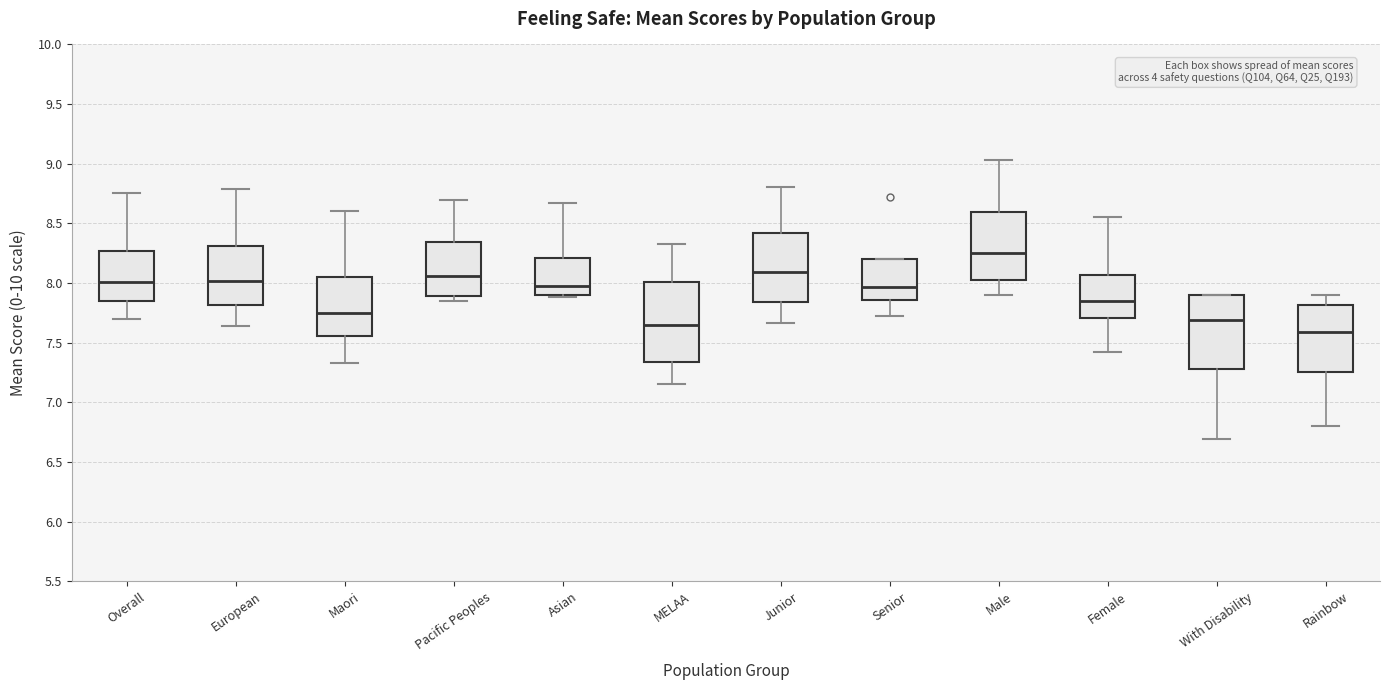

Where does the median line of the box for Rainbow sit on the y-axis? The values are not printed on the chart, so give them approximately, as read against the axis.

7.60